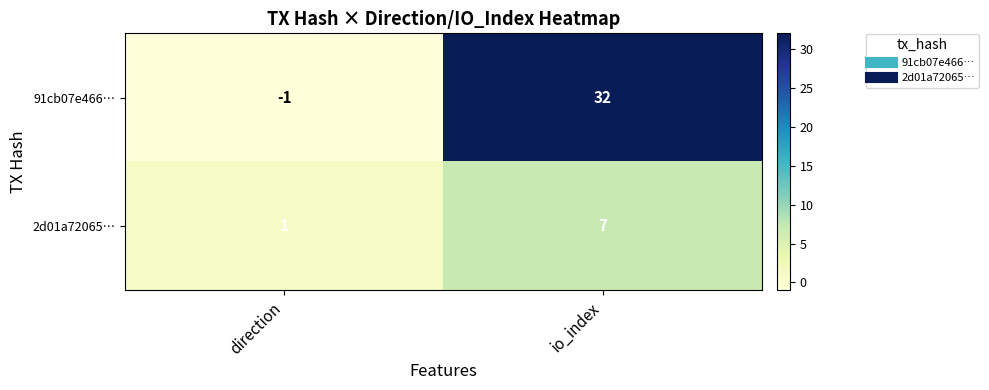

Count the number of categories in the chart.

2